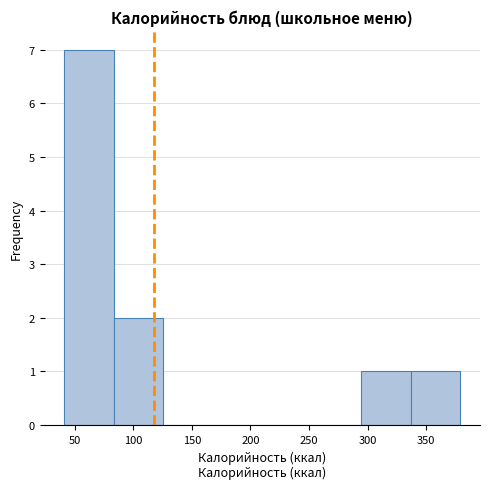

Reading left to right, list every bar in this chart as the range it spans on the x-axis followed by its height. Neither the bar edges nor the heights are printed on the chart, so give them approximately, as read against the axes.

40 to 85: 7
85 to 125: 2
125 to 170: 0
170 to 210: 0
210 to 250: 0
250 to 295: 0
295 to 335: 1
335 to 380: 1